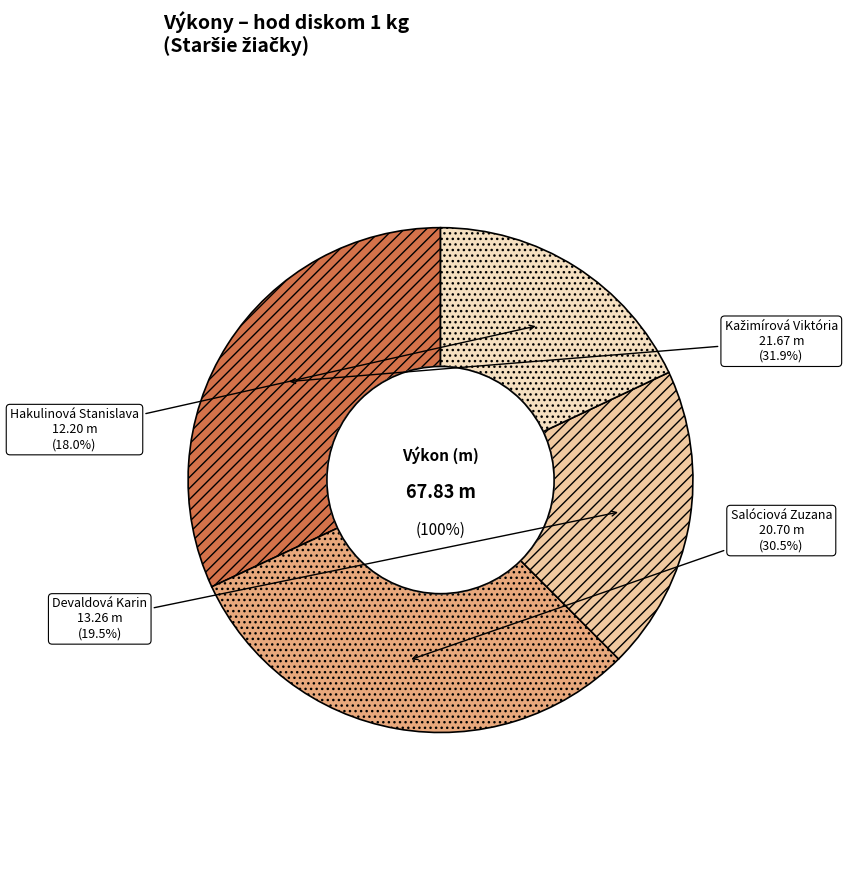

True or false: Kažimírová Viktória accounts for 46% of the total.

False